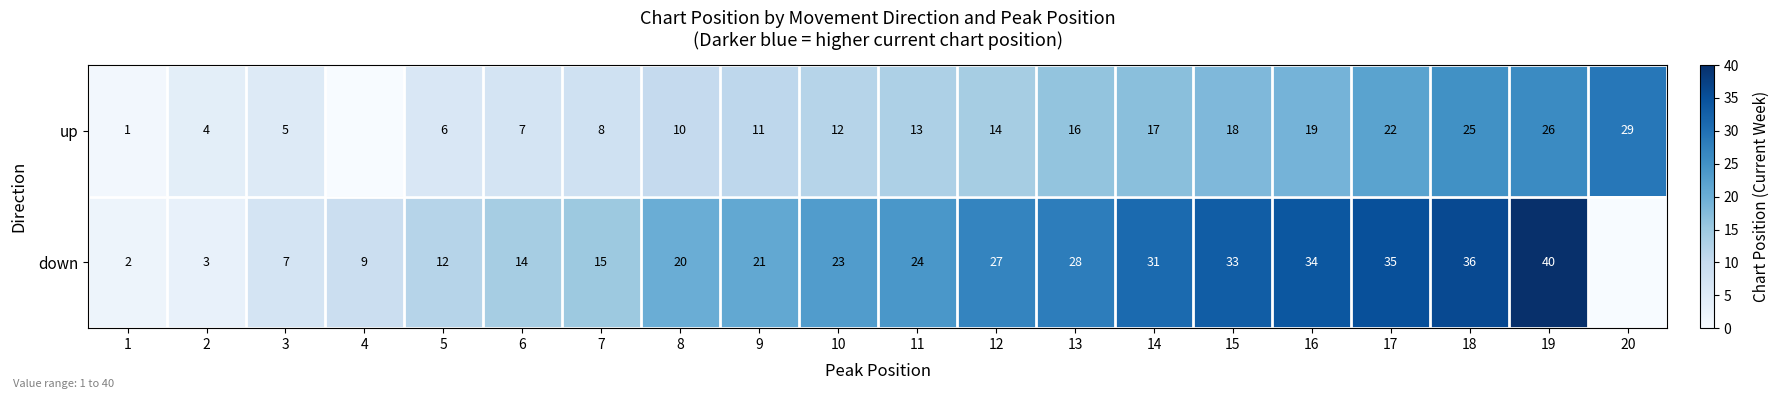

Which has a higher value, 15 or 5?

15